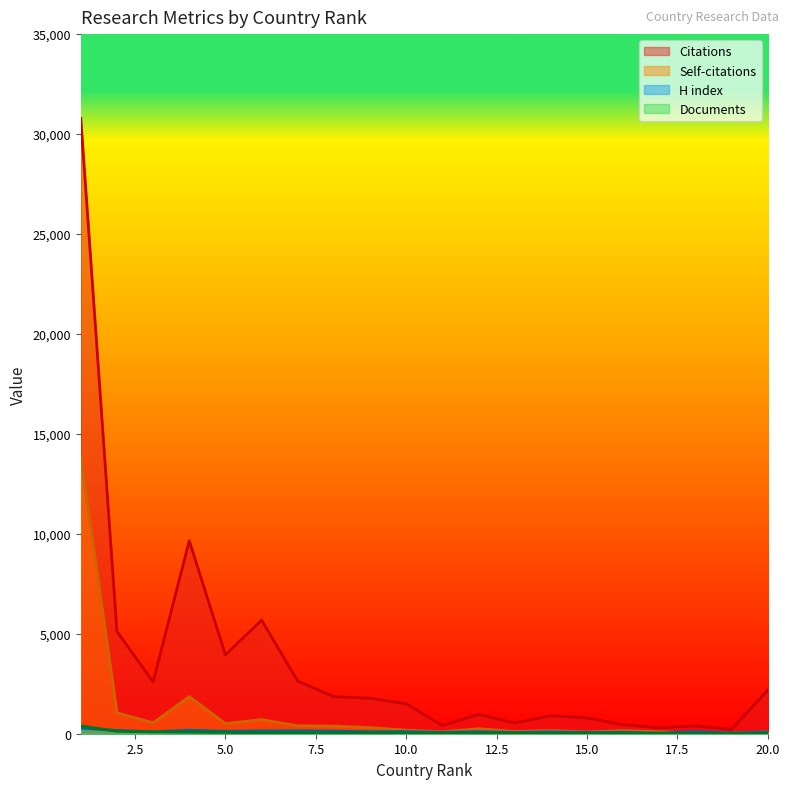

Reading right to left, what are all the values shown in this chart?

Citations: 2181	219	393	297	453	788	901	536	968	409	1500	1774	1856	2629	5686	3943	9657	2591	5118	30781
Self-citations: 96	26	42	98	158	91	162	115	252	99	181	307	382	400	705	509	1855	544	1051	13860
H index: 85	43	102	36	72	65	91	63	101	70	105	101	127	144	142	122	174	95	164	282
Documents: 10	10	11	11	14	15	16	20	24	28	31	38	39	49	49	63	79	91	119	393